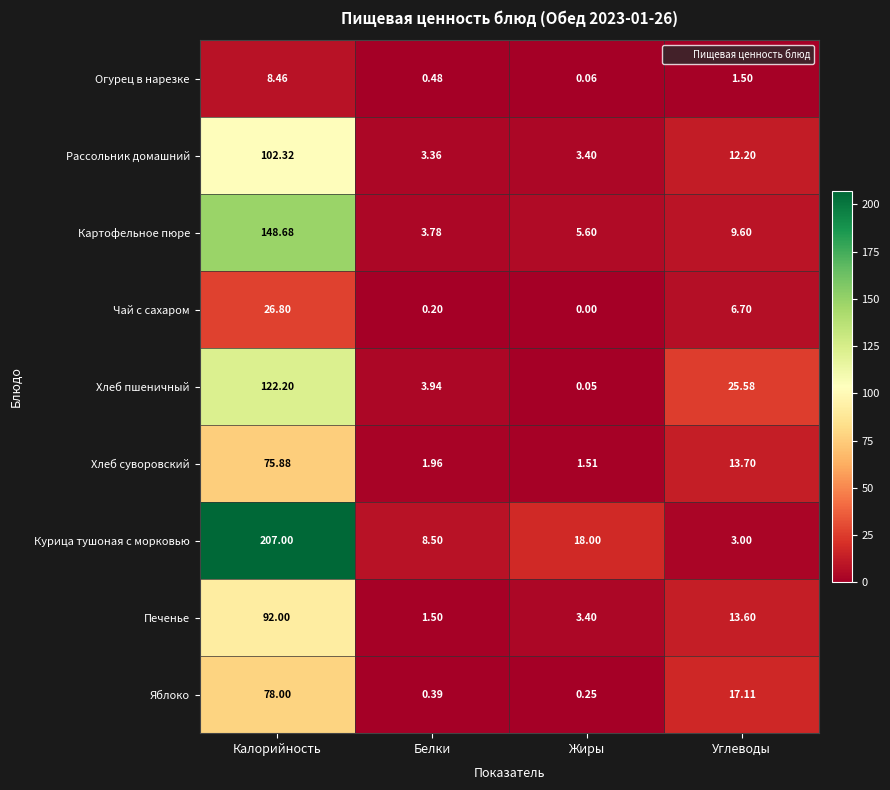

List the series in order of their peak value, highest first.

Курица тушоная с морковью, Картофельное пюре, Хлеб пшеничный, Рассольник домашний, Печенье, Яблоко, Хлеб суворовский, Чай с сахаром, Огурец в нарезке